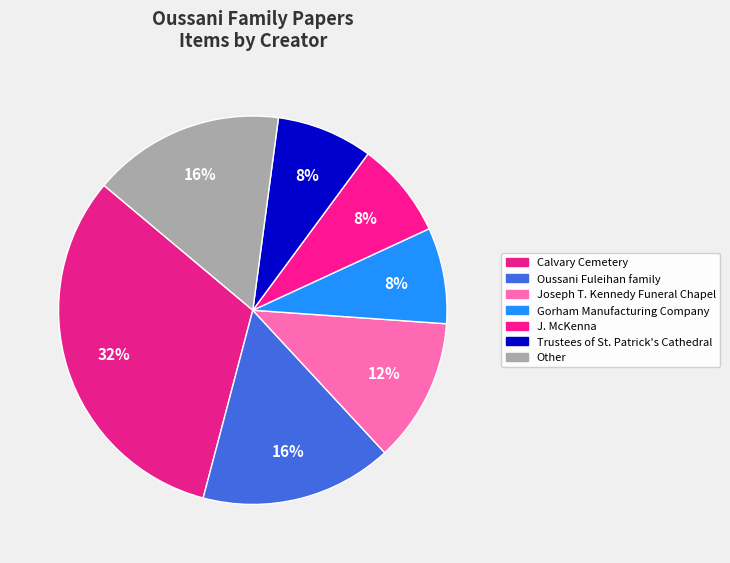

Count the number of slices in the pie.

7